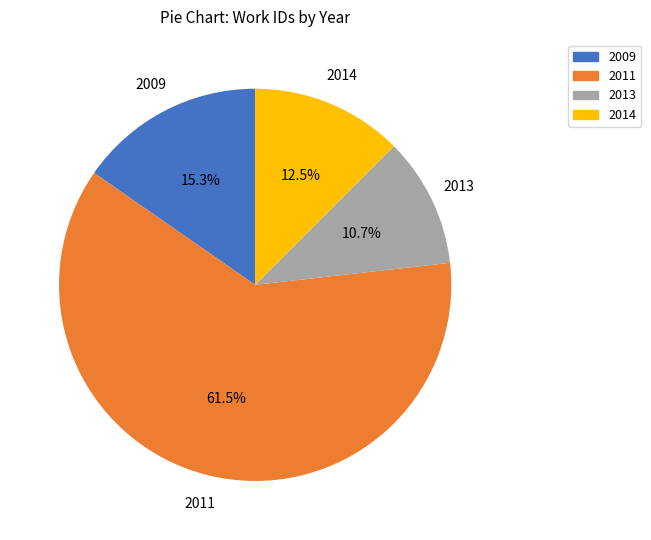

Does any single category account for the majority?

Yes